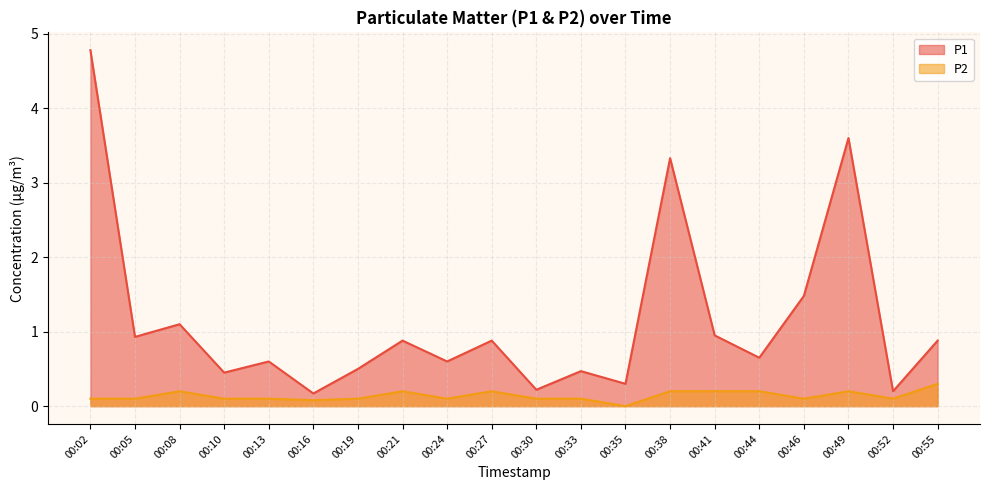

Reading left to right, what are all the values shown in this chart?

P1: 4.8	0.9	1.1	0.5	0.6	0.2	0.5	0.9	0.6	0.9	0.2	0.5	0.3	3.3	0.9	0.7	1.5	3.6	0.2	0.9
P2: 0.1	0.1	0.2	0.1	0.1	0.1	0.1	0.2	0.1	0.2	0.1	0.1	0.0	0.2	0.2	0.2	0.1	0.2	0.1	0.3